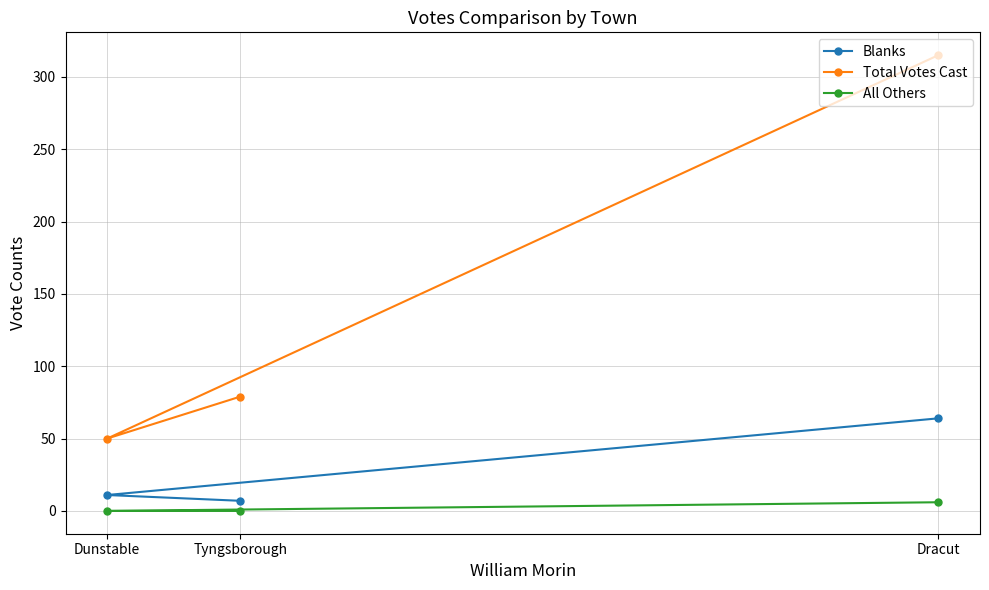

What is the total value across all series at Tyngsborough?

86